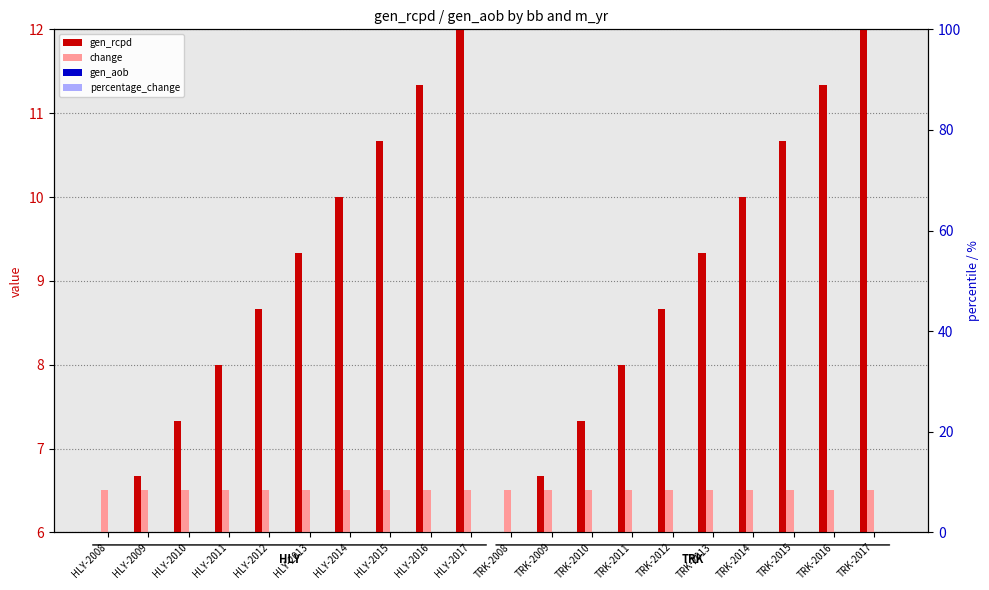

Is the value of gen_rcpd at HLY-2008 greater than the value of change at TRK-2010?

No